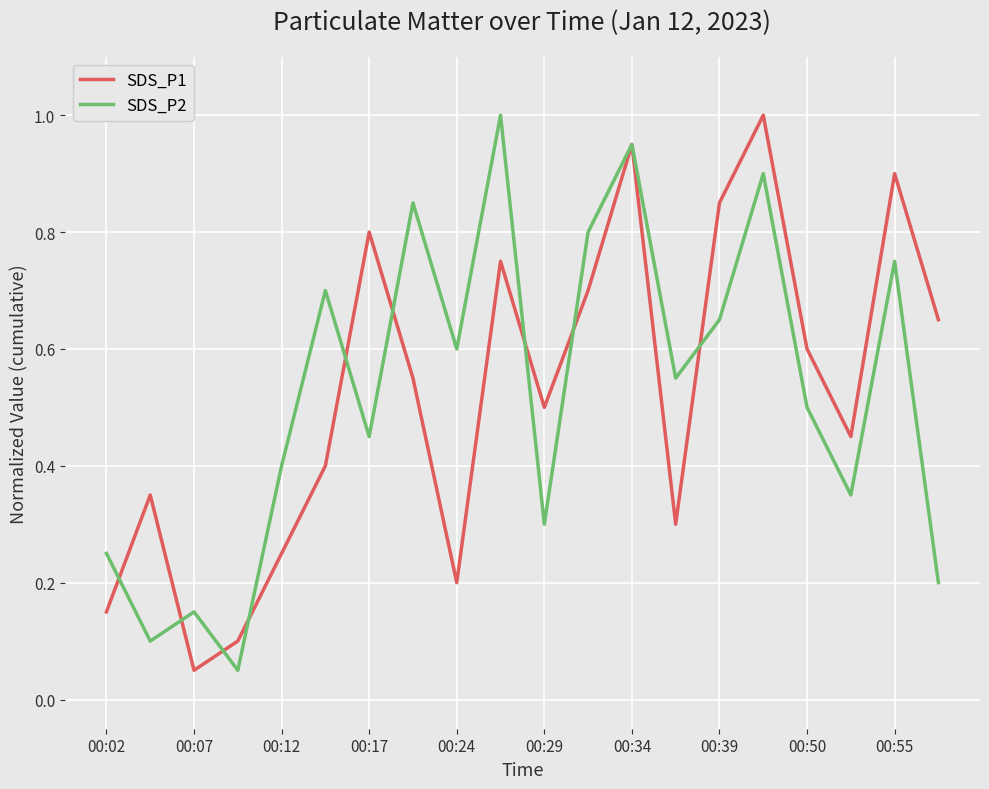

What is the highest value of the SDS_P2 series?

1.0